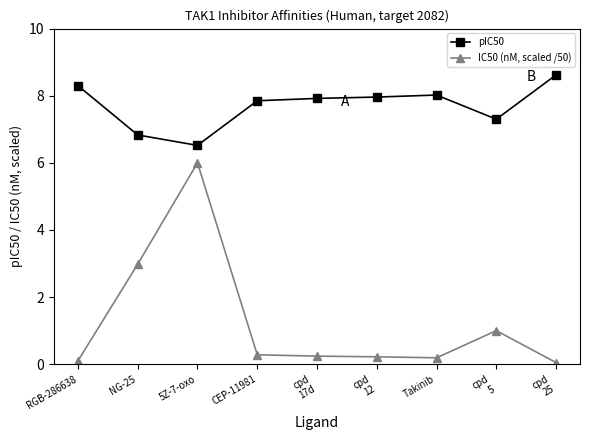

What is the spread (max minus min) of values at CEP-11981?

7.6